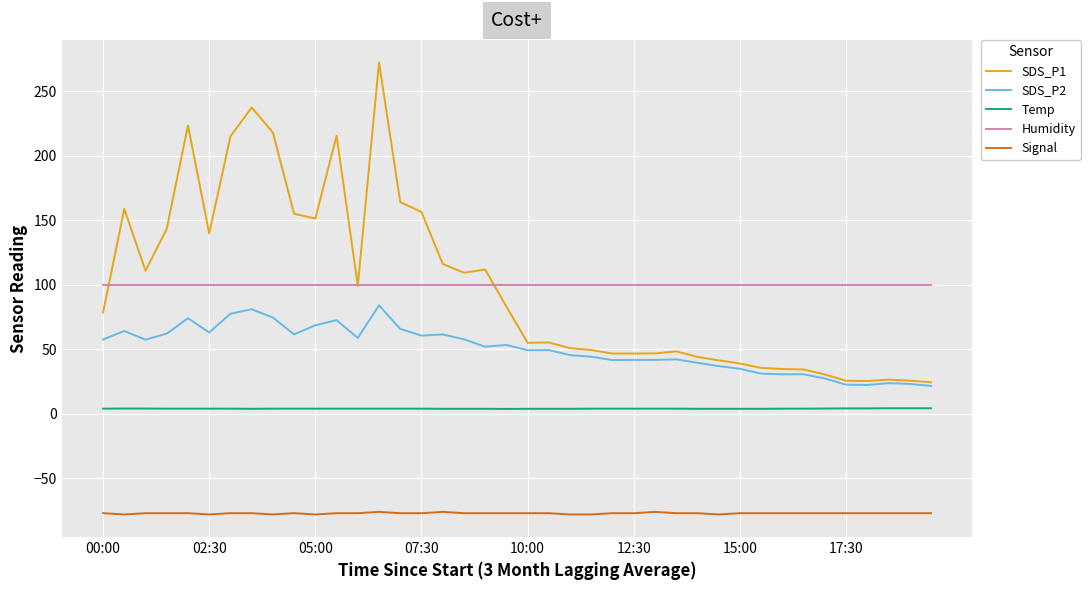

Rank the series by their maximum value, from highest to lowest.

SDS_P1, Humidity, SDS_P2, Temp, Signal